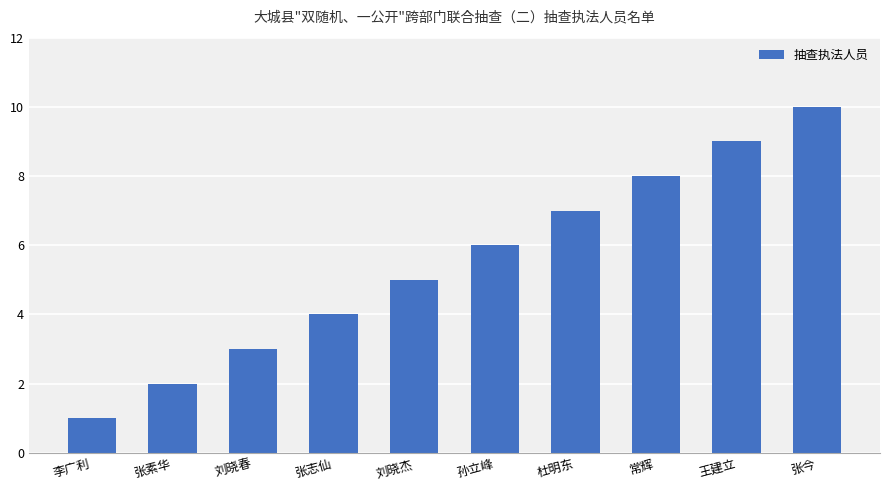

What is the label of the 3rd bar from the left?

刘晓春